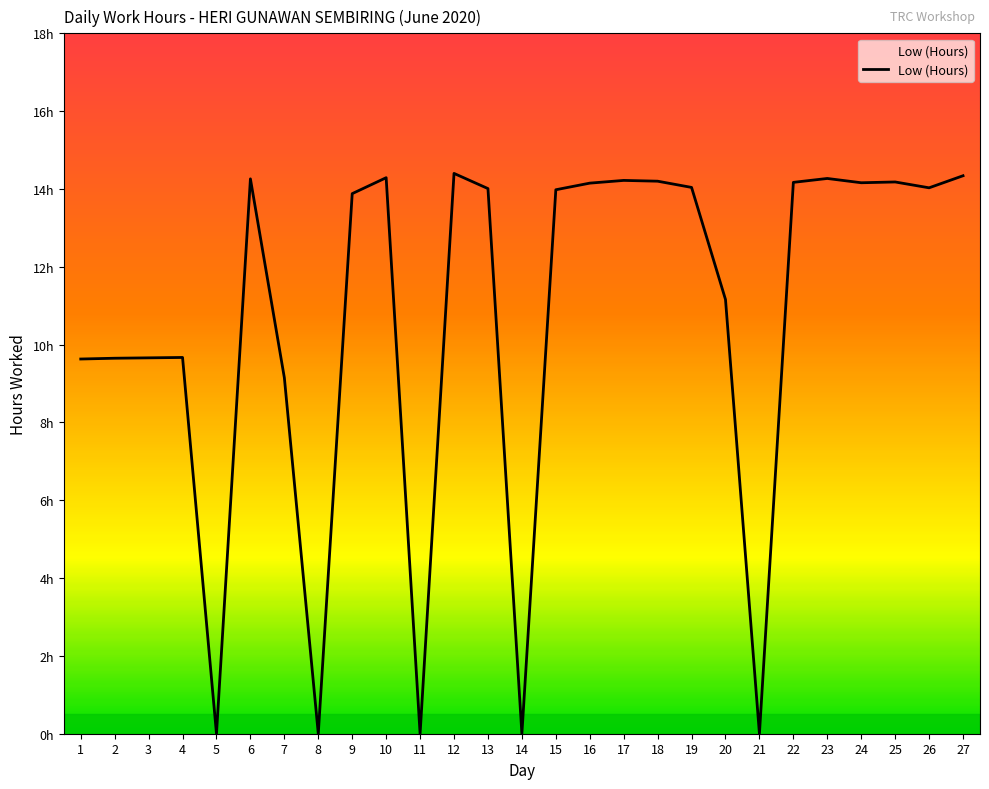

Rank the categories by value from lowest to highest.

5, 8, 11, 14, 21, 7, 1, 2, 3, 4, 20, 9, 15, 13, 26, 19, 16, 24, 22, 25, 18, 17, 6, 23, 10, 27, 12